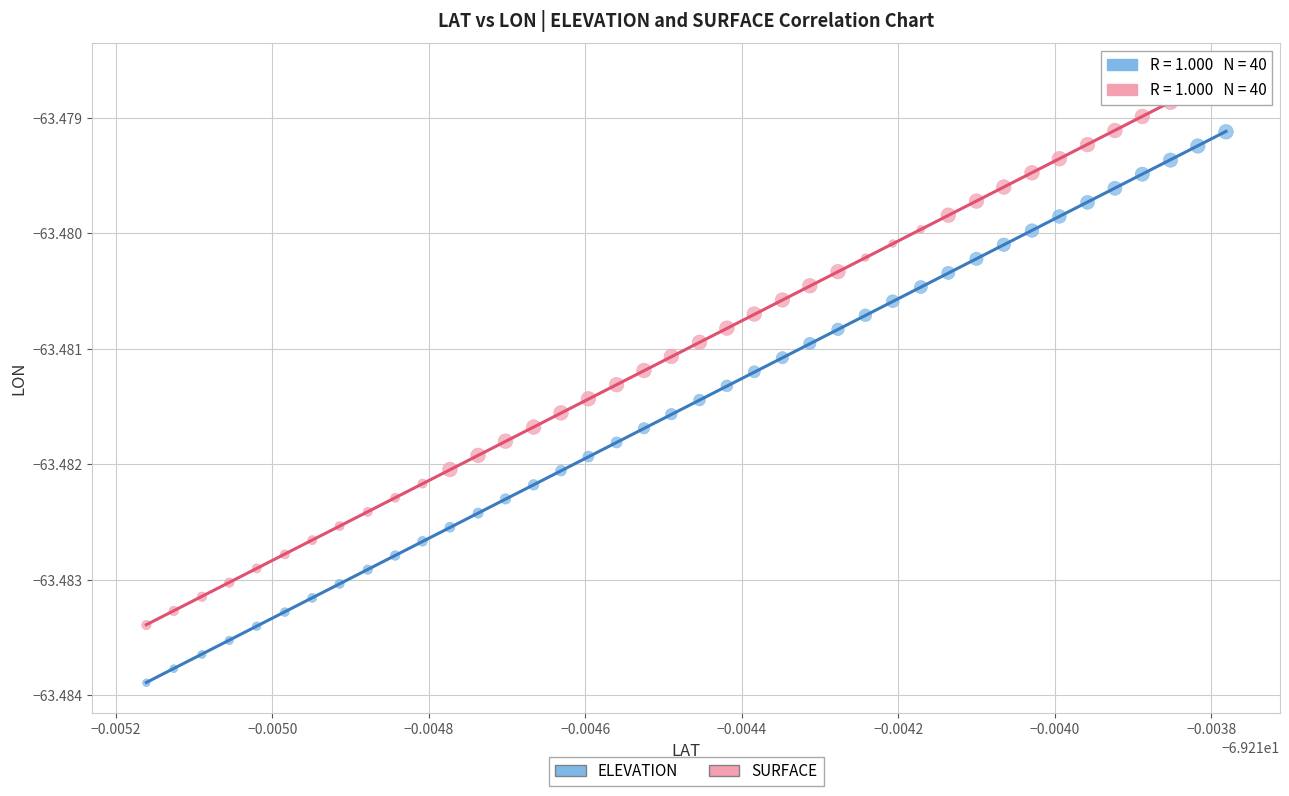

Which series reaches the maximum Y coordinate?

SURFACE